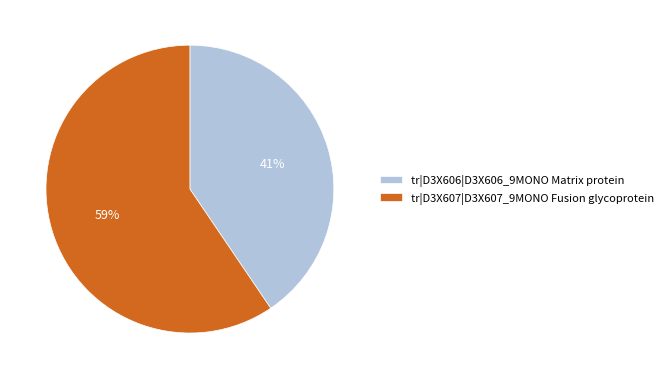

To the nearest percent, what percentage of the pie is tr|D3X607|D3X607_9MONO Fusion glycoprotein?

59%